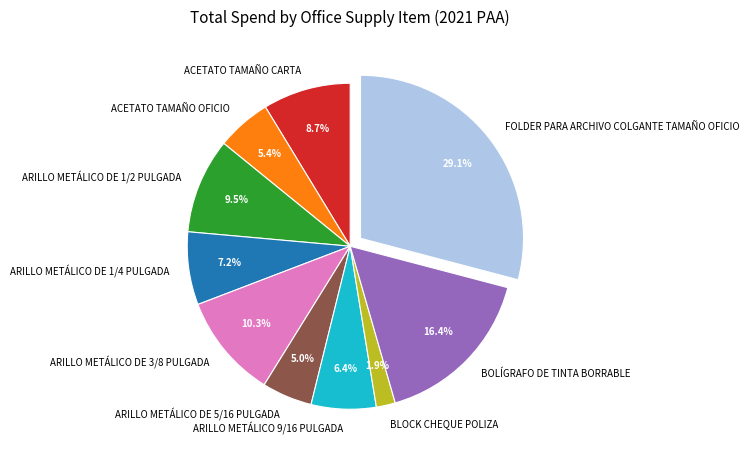

Does ARILLO METÁLICO 9/16 PULGADA account for over 50% of the chart?

No